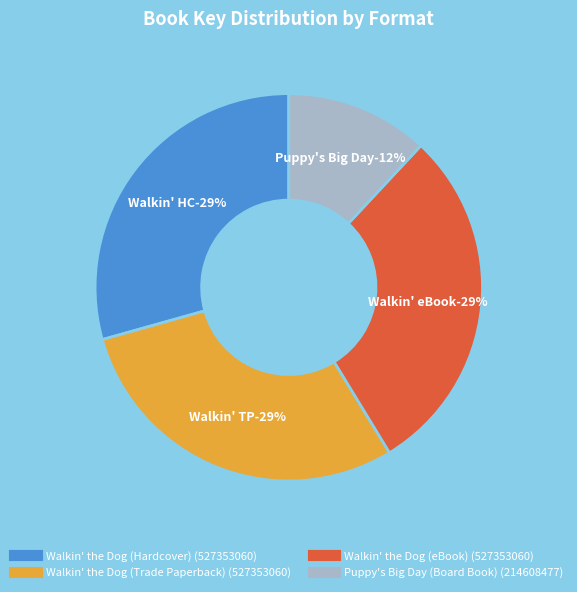

Rank the categories by value from lowest to highest.

Puppy's Big Day (Board Book), Walkin' the Dog (Hardcover), Walkin' the Dog (Trade Paperback), Walkin' the Dog (eBook)